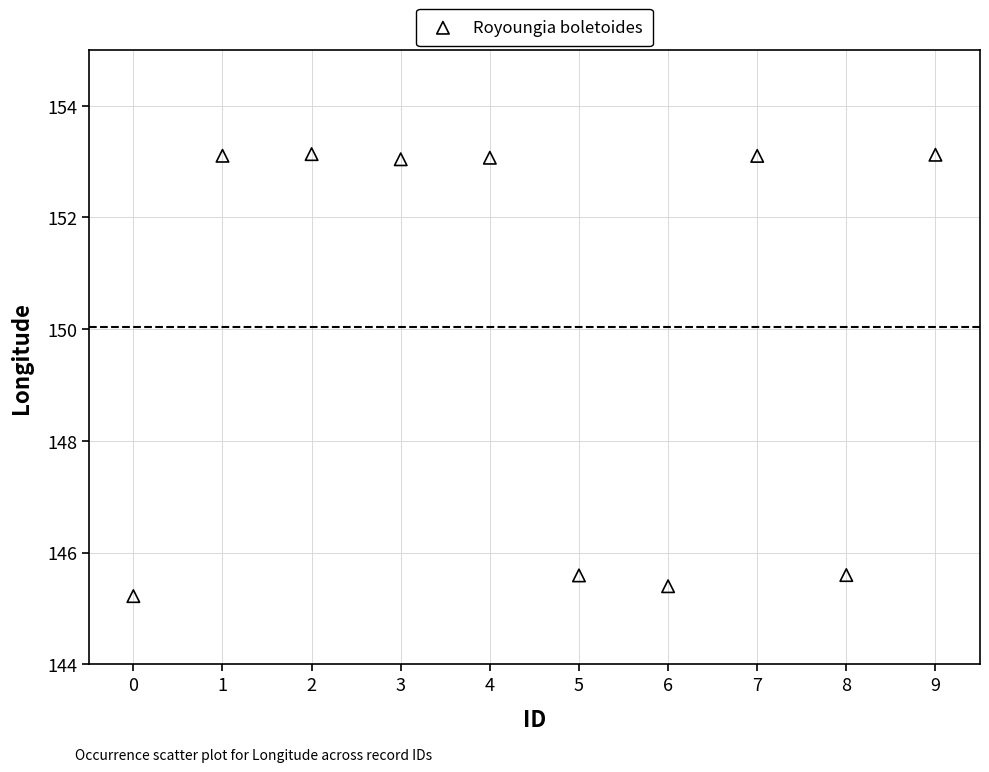

What is the range of Y values (max minus min)?

7.9